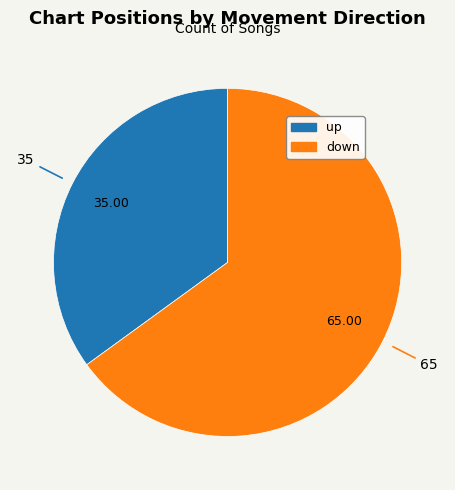

Which category has the biggest portion of the pie?

down